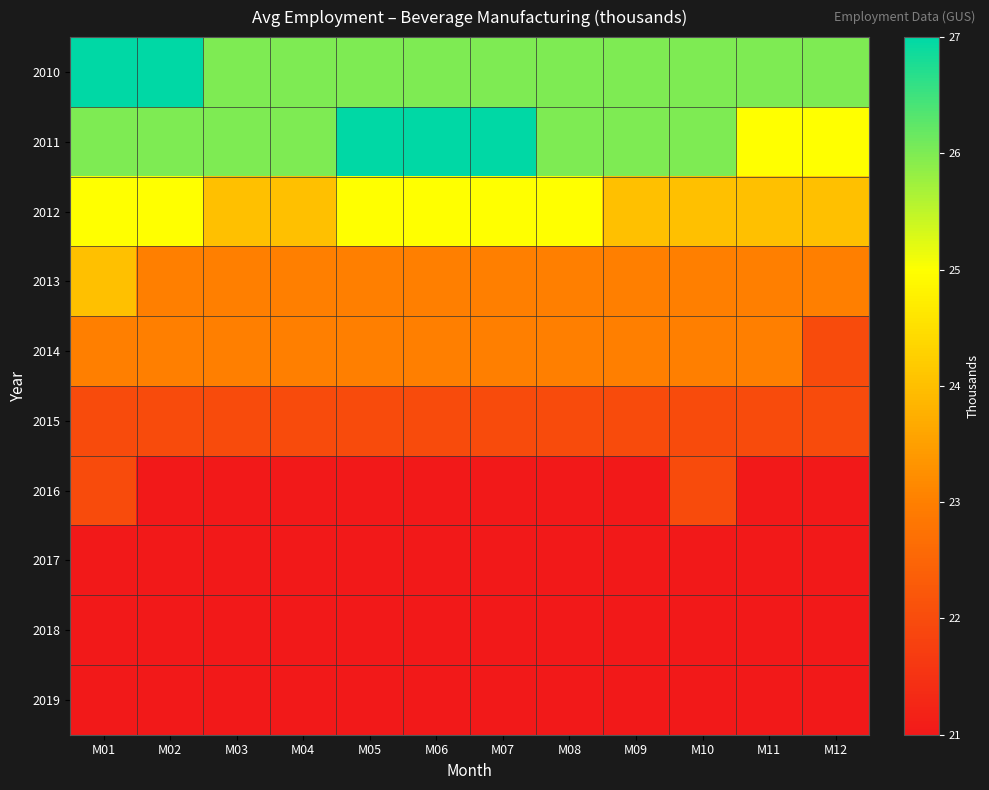

At which category does the chart reach its minimum across all series?

M02